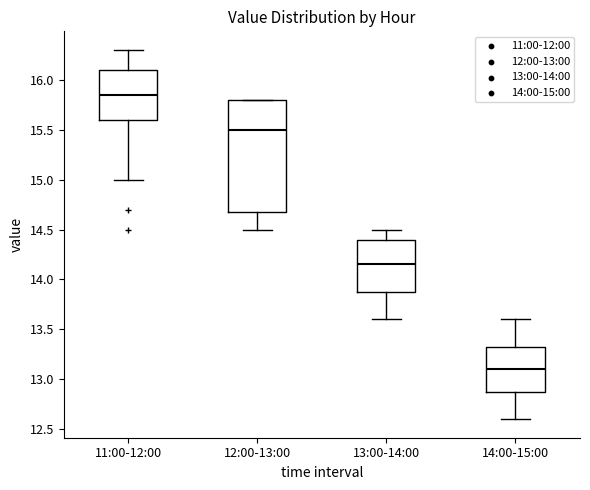

Reading left to right, transcribe this box plot: for each box, give where its median line is, the range the box spans, and where its two whiskers end, as read against the y-axis. The values are not printed on the chart, so give them approximately, as read against the axis.

11:00-12:00: median 15.85, box 15.60 to 16.10, whiskers 15.00 to 16.30
12:00-13:00: median 15.50, box 14.70 to 15.80, whiskers 14.50 to 15.80
13:00-14:00: median 14.15, box 13.90 to 14.40, whiskers 13.60 to 14.50
14:00-15:00: median 13.10, box 12.90 to 13.35, whiskers 12.60 to 13.60